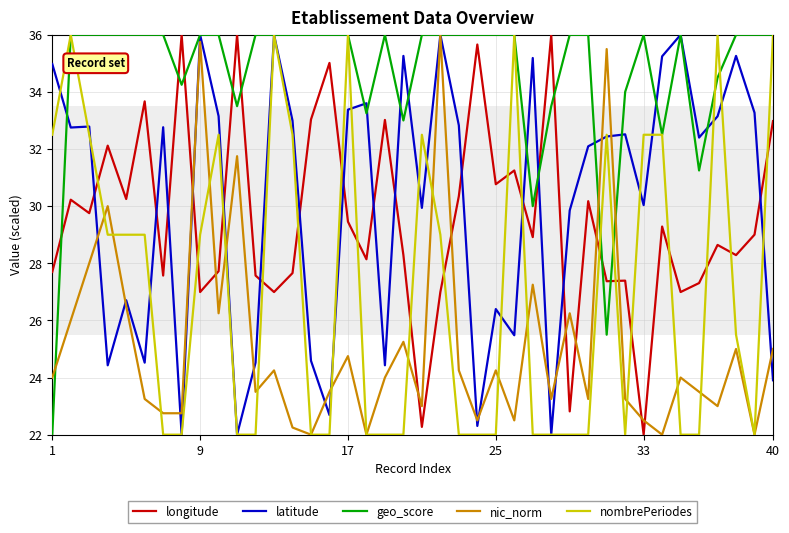

Which series has the largest total across all categories?

geo_score